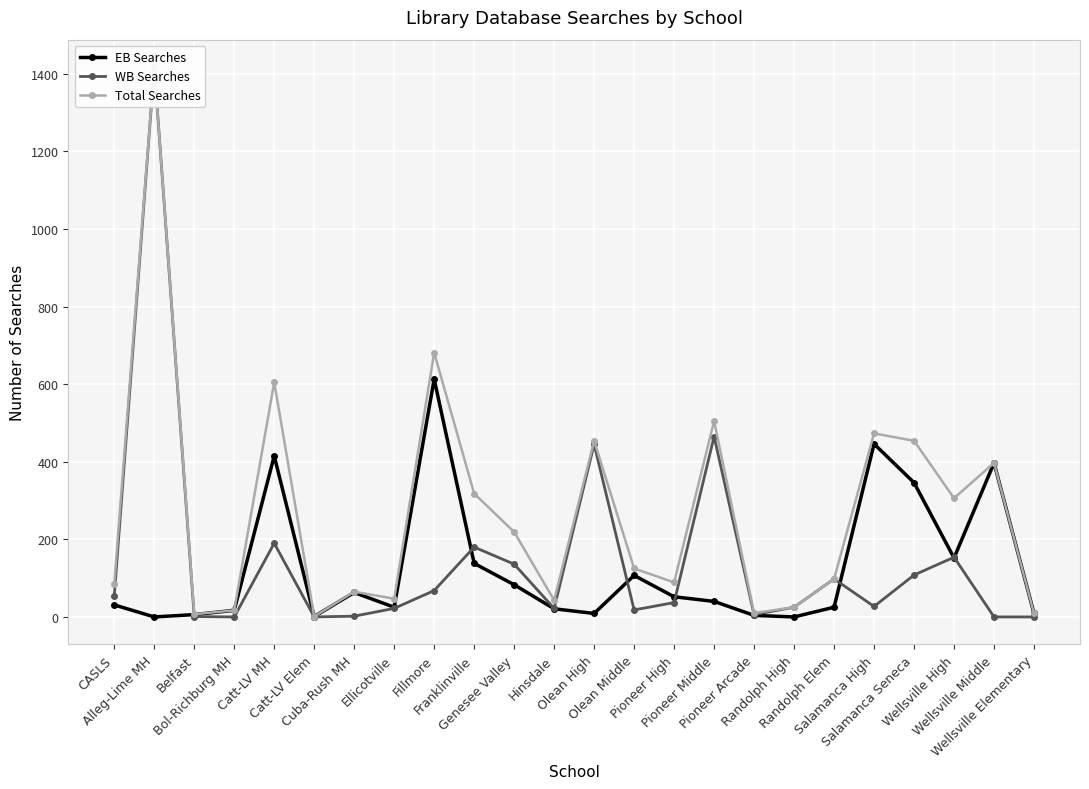

Where does the EB Searches series first go above 40?

Catt-LV MH